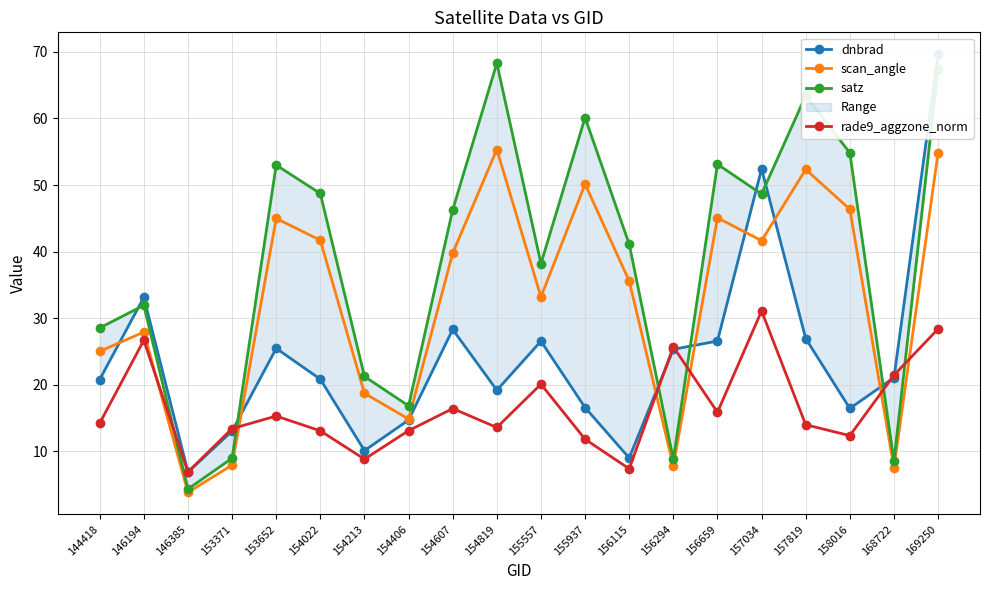

True or false: satz and scan_angle intersect in this chart.

False